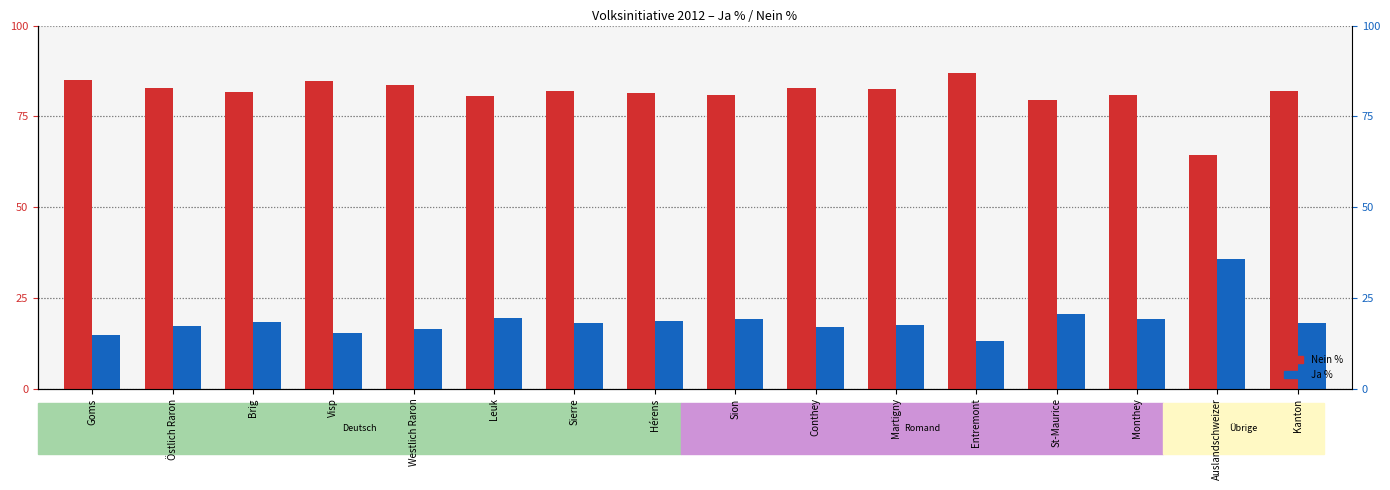

At which category is the sum across all series the highest?

Goms